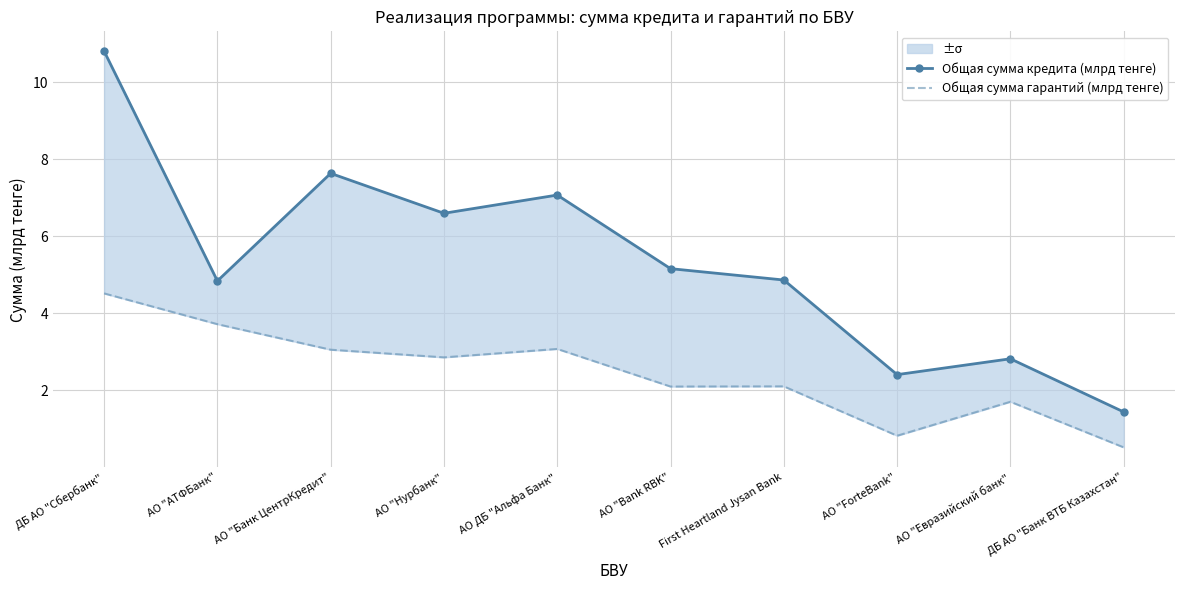

At which category does the chart reach its peak across all series?

ДБ АО "Сбербанк"